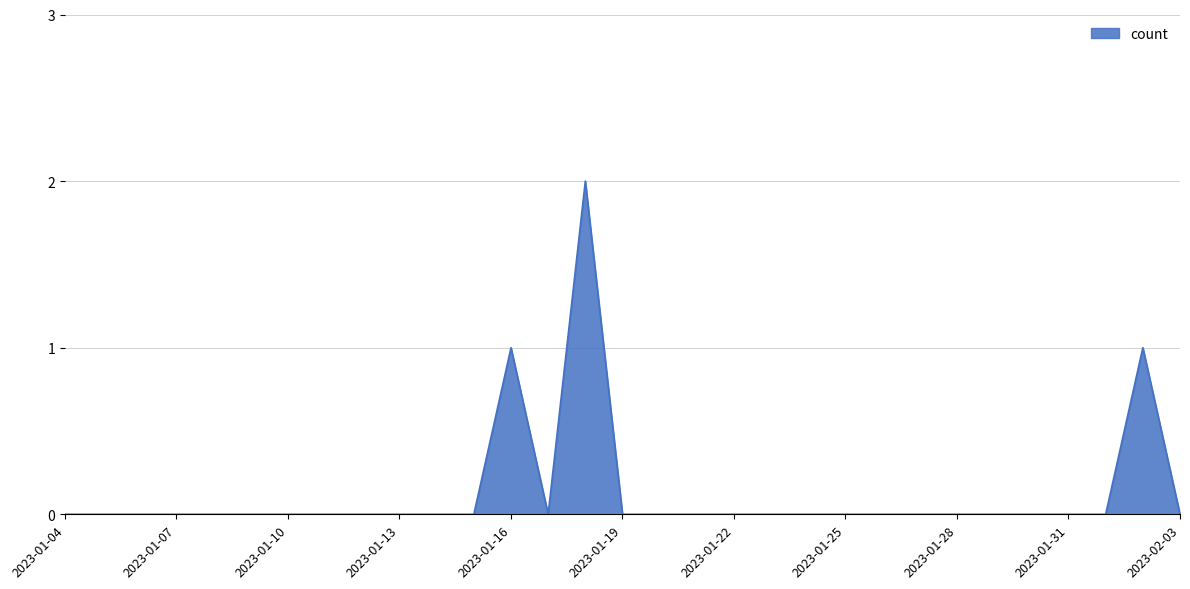

Reading left to right, extract all data points from this chart.

2023-01-04=0	2023-01-05=0	2023-01-06=0	2023-01-07=0	2023-01-08=0	2023-01-09=0	2023-01-10=0	2023-01-11=0	2023-01-12=0	2023-01-13=0	2023-01-14=0	2023-01-15=0	2023-01-16=1	2023-01-17=0	2023-01-18=2	2023-01-19=0	2023-01-20=0	2023-01-21=0	2023-01-22=0	2023-01-23=0	2023-01-24=0	2023-01-25=0	2023-01-26=0	2023-01-27=0	2023-01-28=0	2023-01-29=0	2023-01-30=0	2023-01-31=0	2023-02-01=0	2023-02-02=1	2023-02-03=0